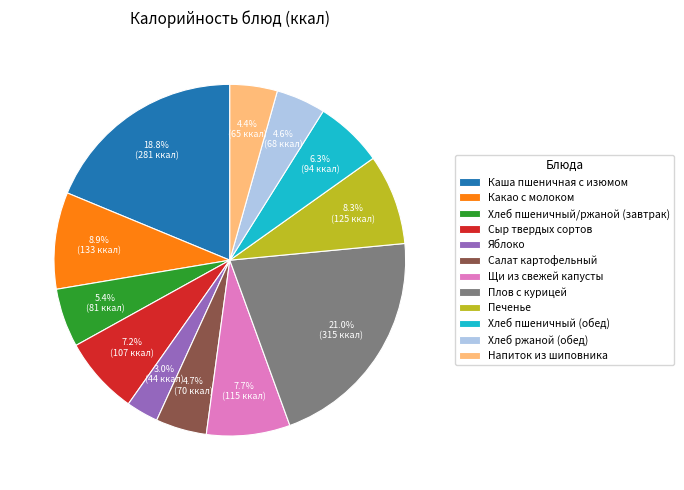

Do Хлеб ржаной (обед) and Печенье together represent more than half of the pie?

No